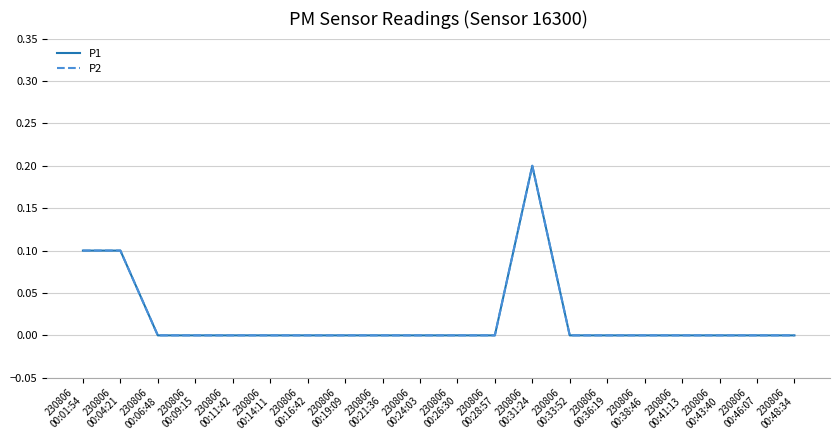

Does the chart have visible grid lines?

Yes